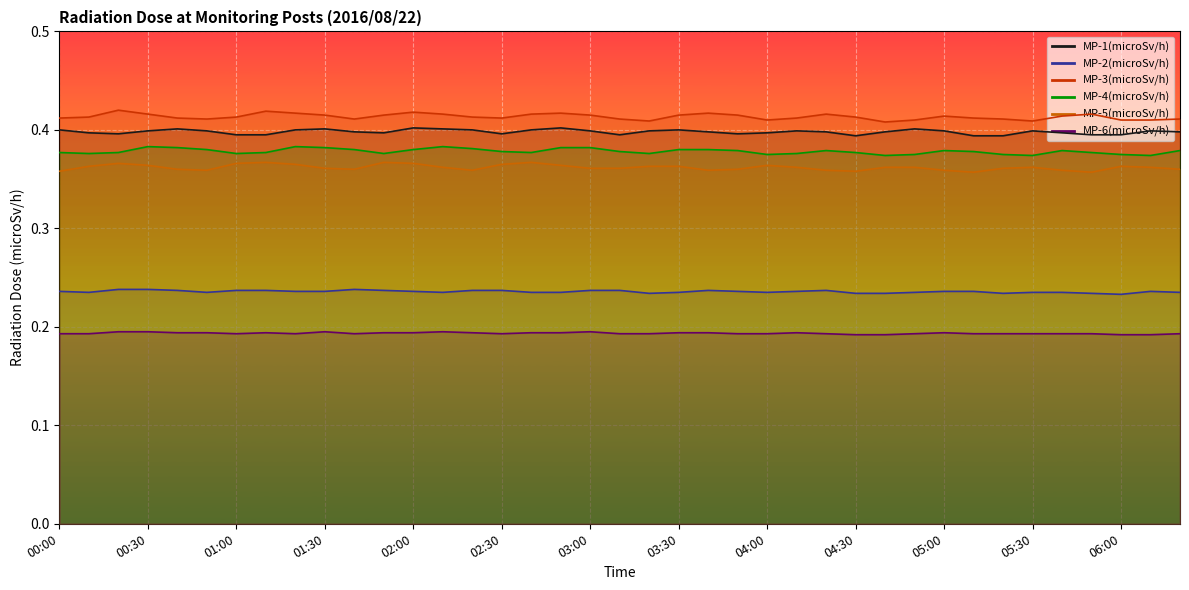

What is the maximum value for MP-5(microSv/h)?

0.4